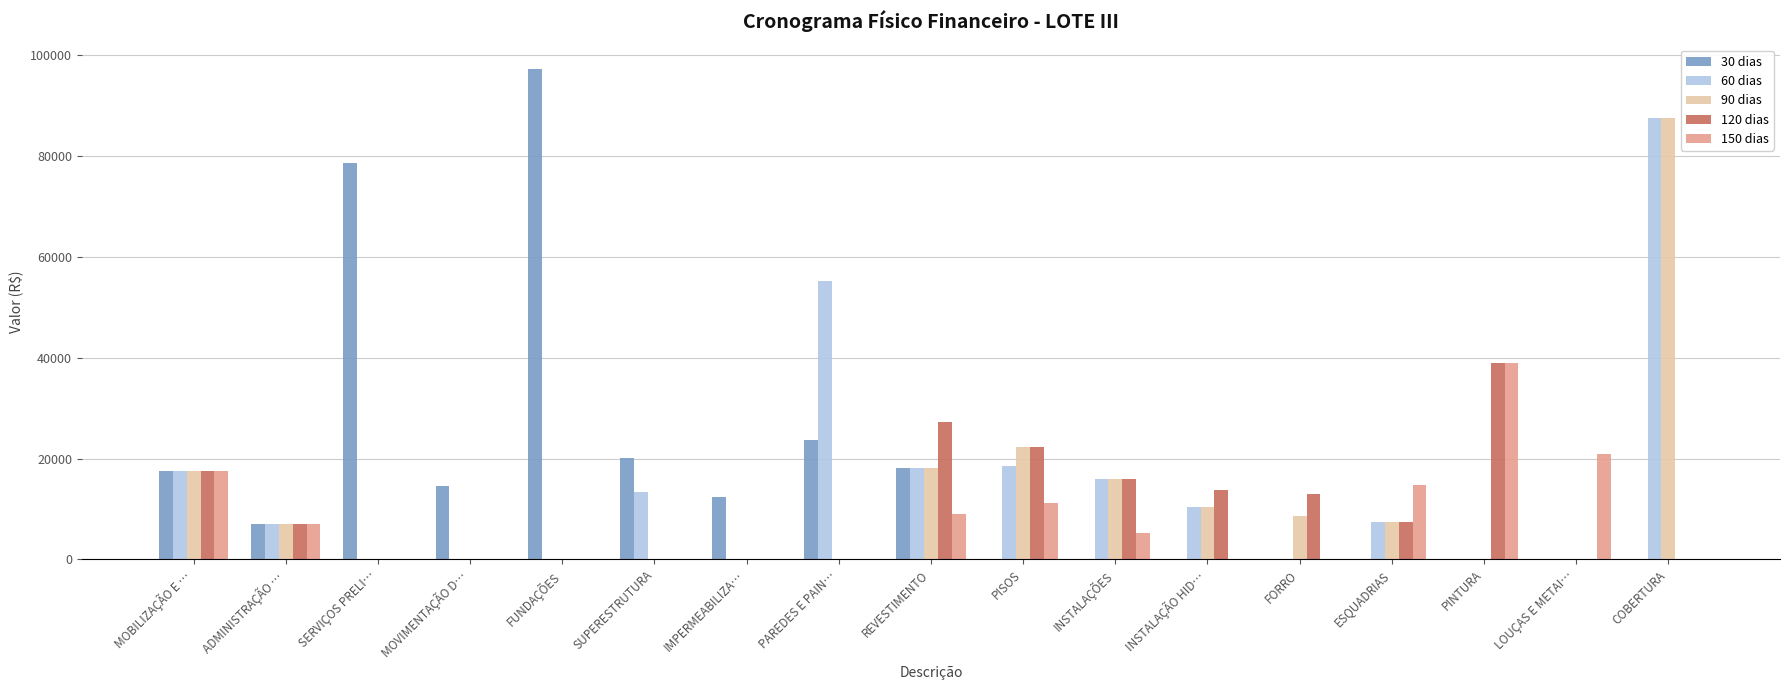

What is the sum of all 150 dias values?

124785.2